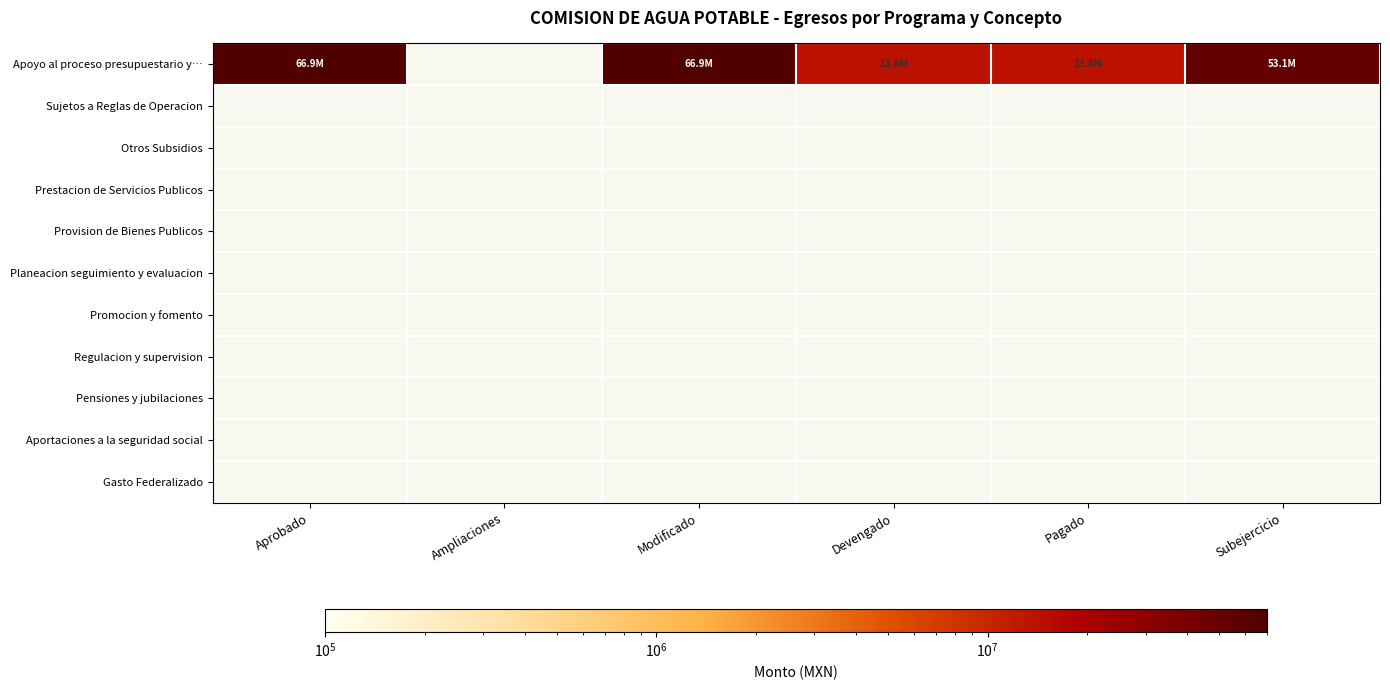

Between Pagado and Aprobado, which is larger?

Aprobado